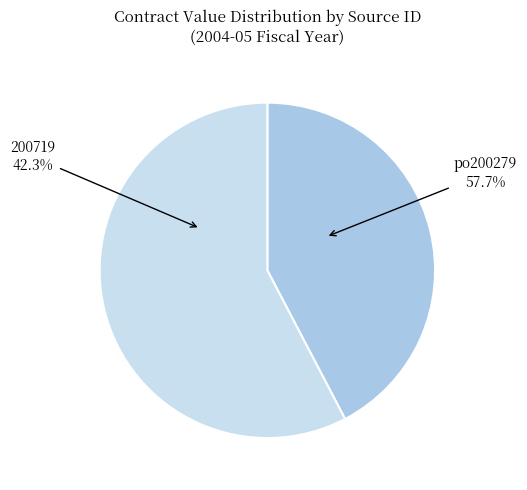

To the nearest percent, what percentage of the pie is 200719?

42%